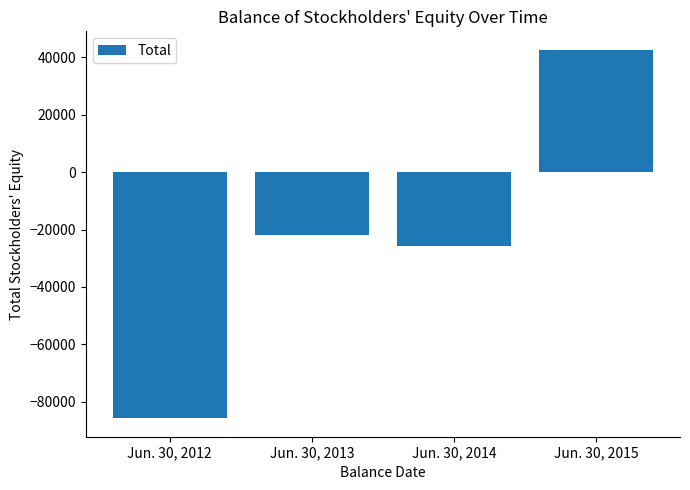

The value at Jun. 30, 2013 is -21909. True or false?

True